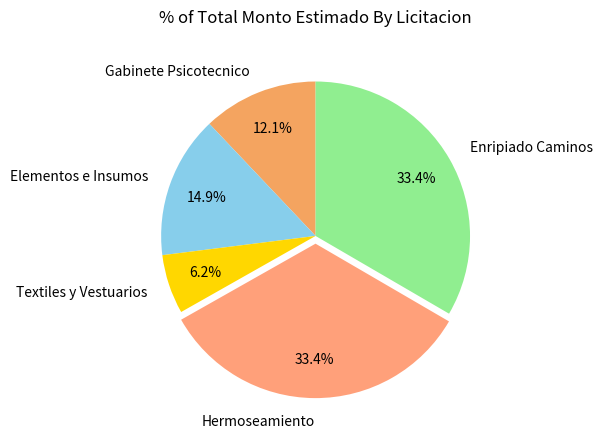

Which slice is the smallest?

Textiles y Vestuarios